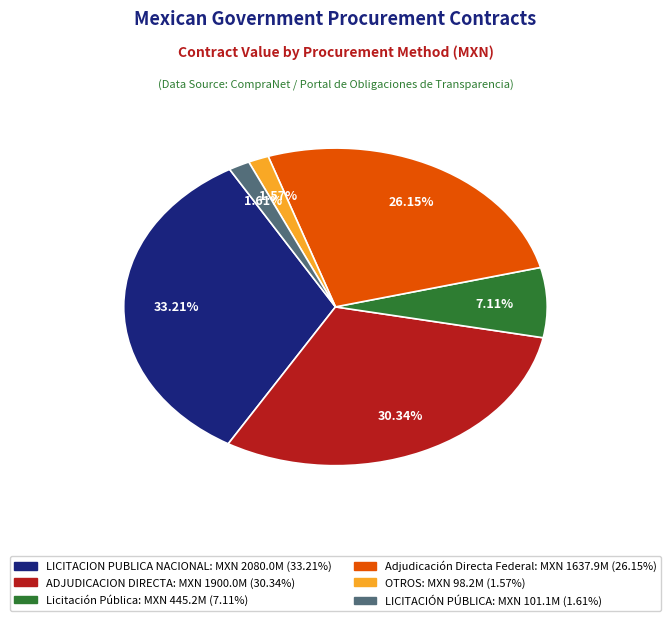

Do LICITACIÓN PÚBLICA and OTROS together represent more than half of the pie?

No